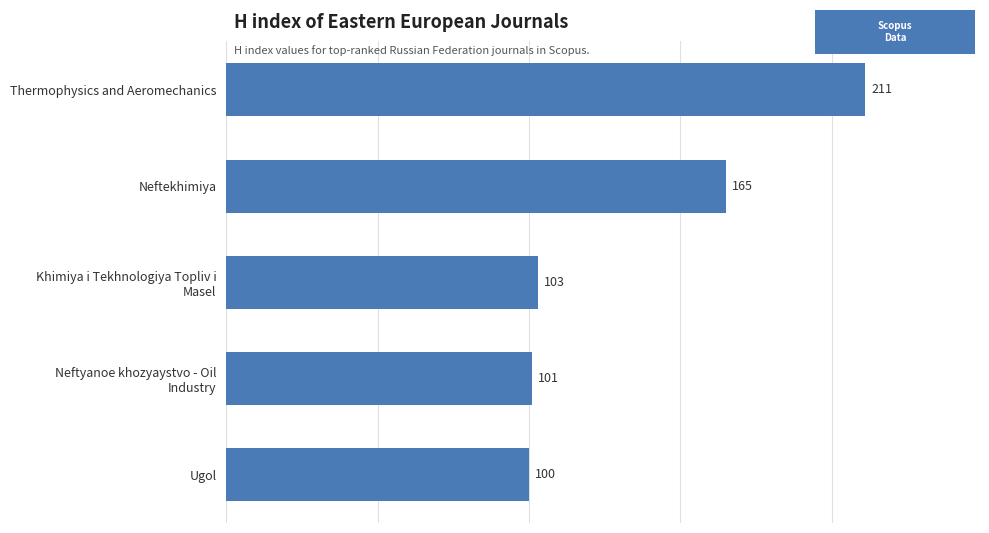

Reading bottom to top, transcribe all the data shown in this chart.

100	101	103	165	211